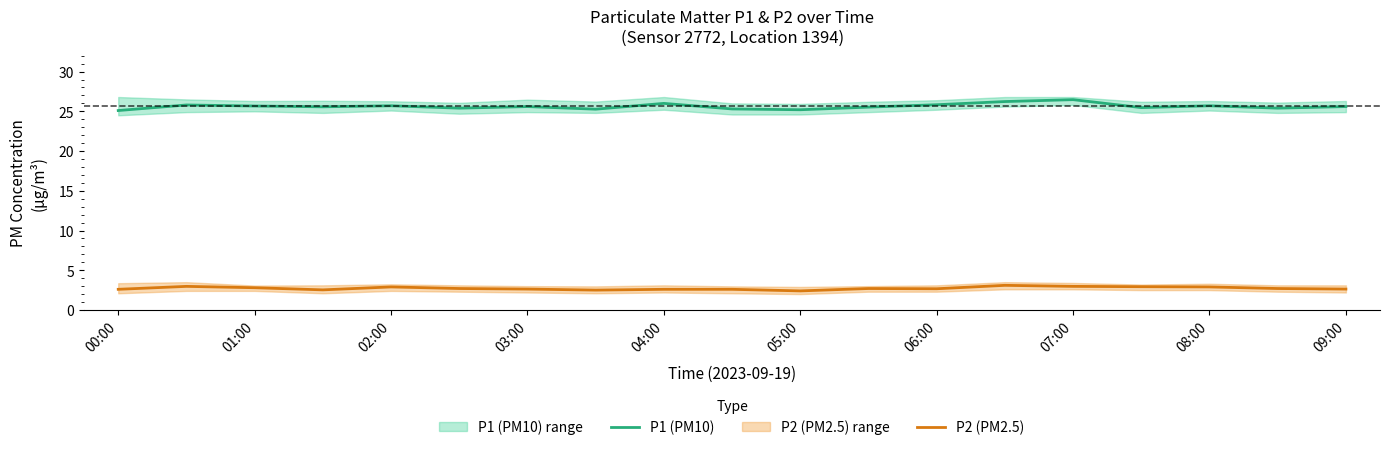

True or false: P1 (PM10) and P2 (PM2.5) cross at least once.

False